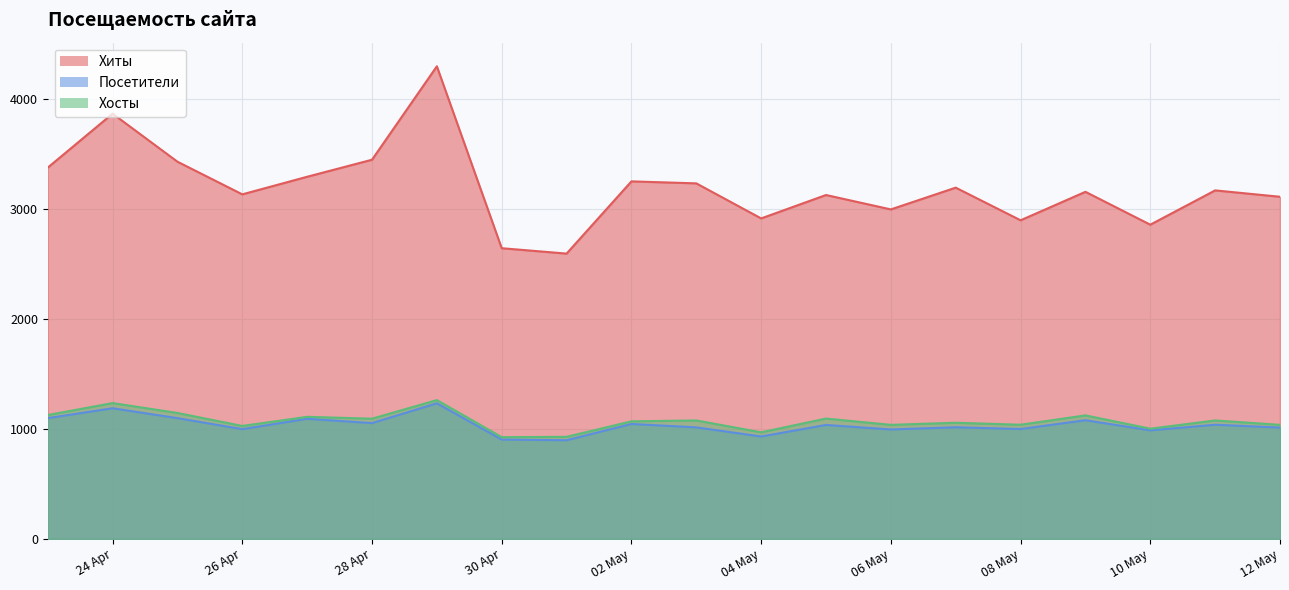

What is the maximum value for Посетители?

1233